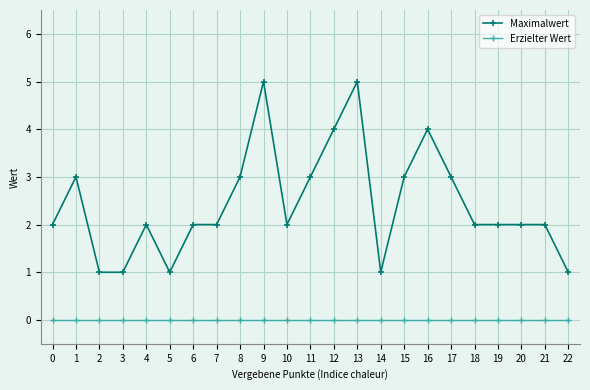

Which series has the largest range (max minus min)?

Maximalwert